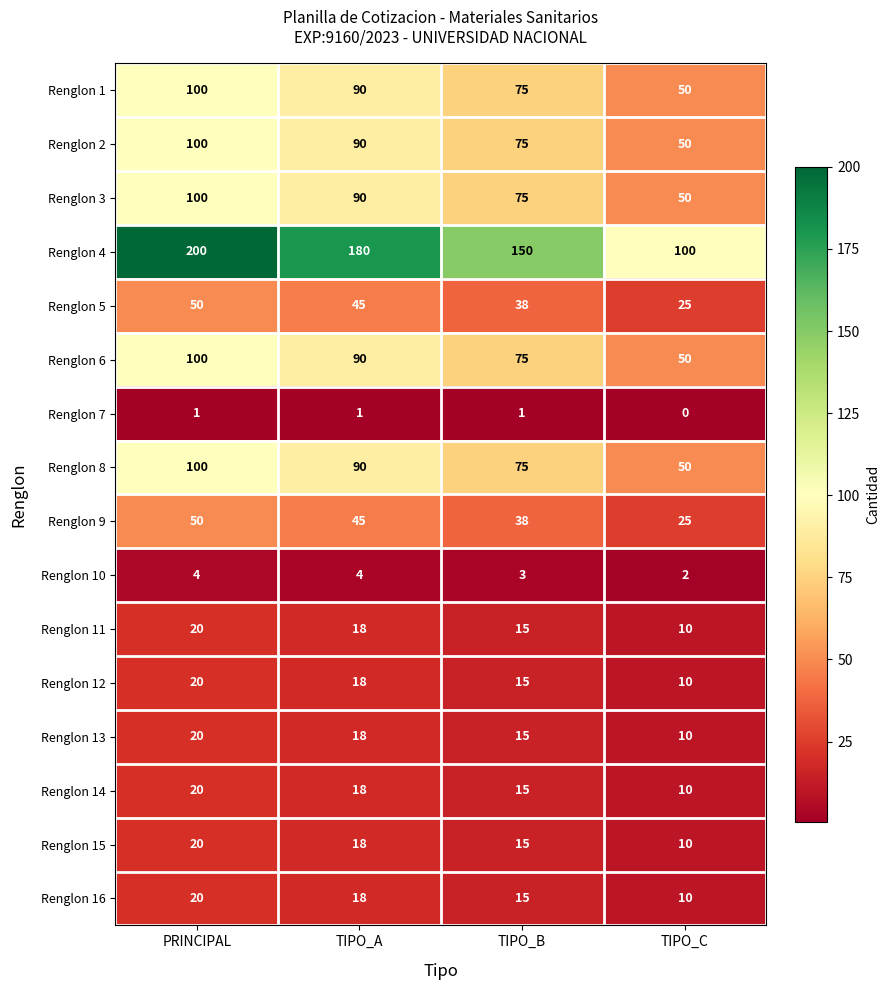

Which category has the lowest value in the Renglon 8 series?

TIPO_C